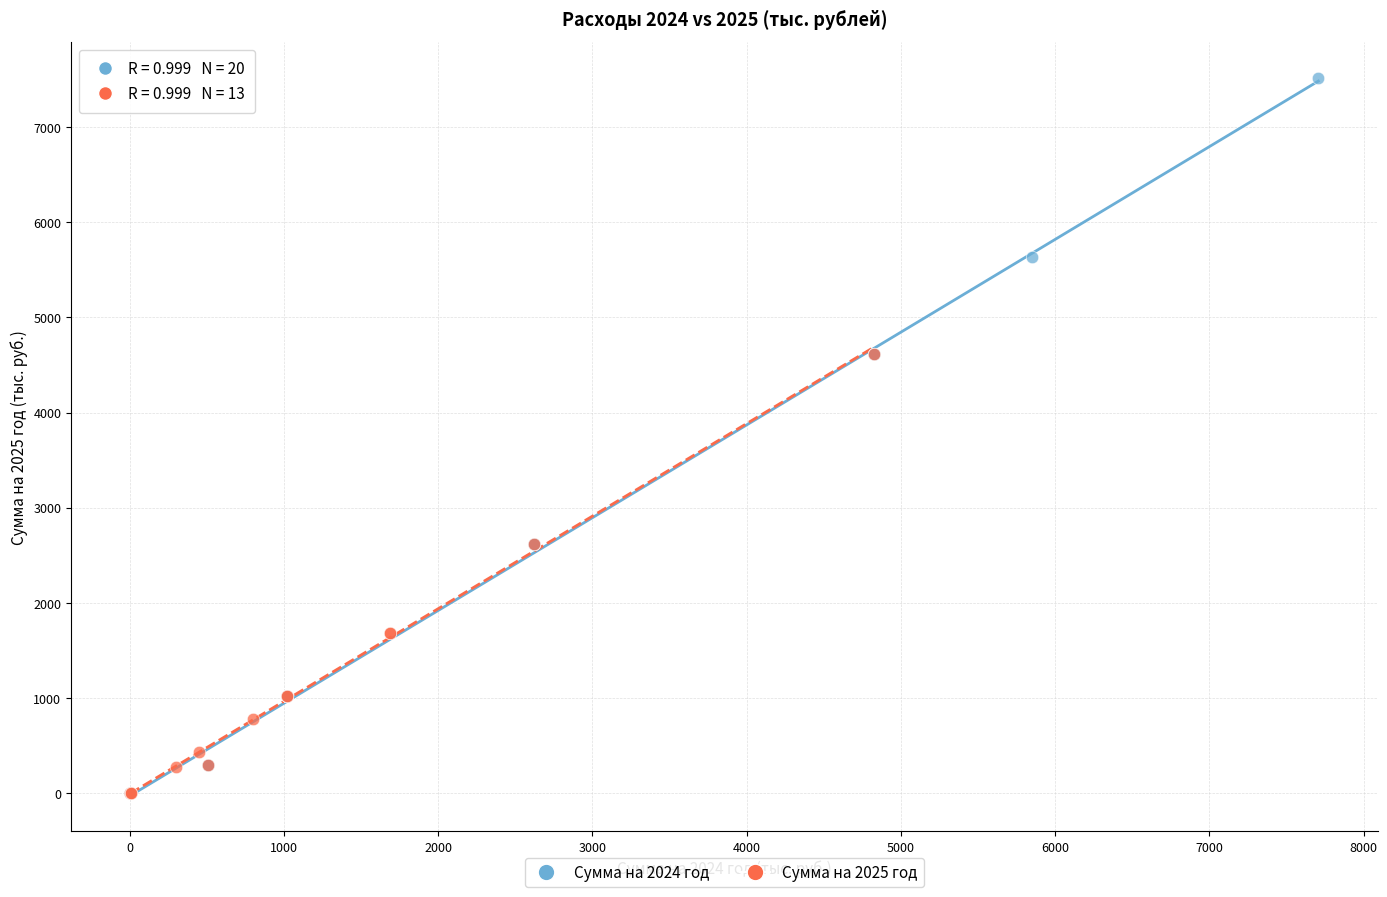

Which series reaches the maximum Y coordinate?

Сумма на 2024 год